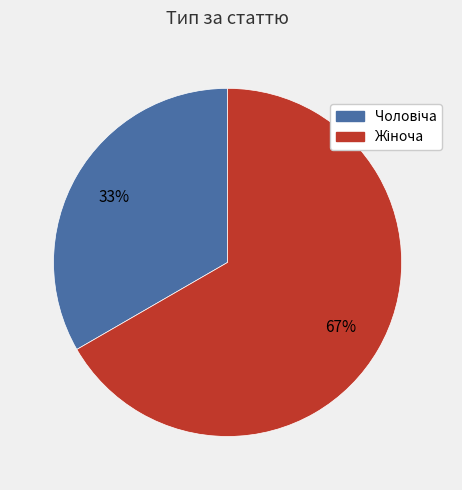

Is there a majority slice in this chart?

Yes